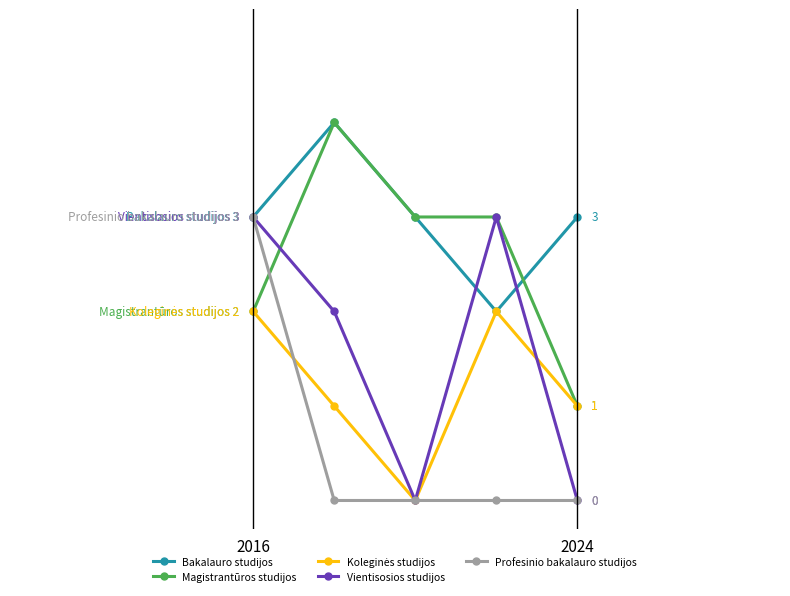

Which series has the widest spread of values?

Magistrantūros studijos